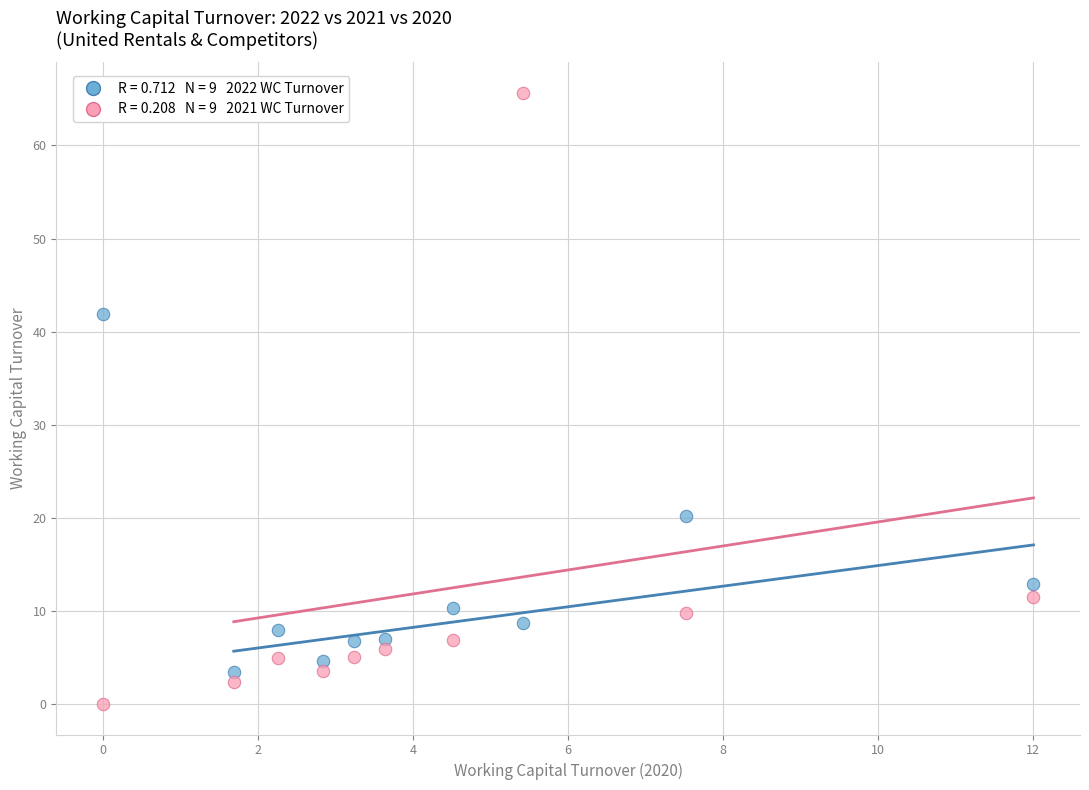

Across all data points, what is the range of X values (max minus min)?

12.0